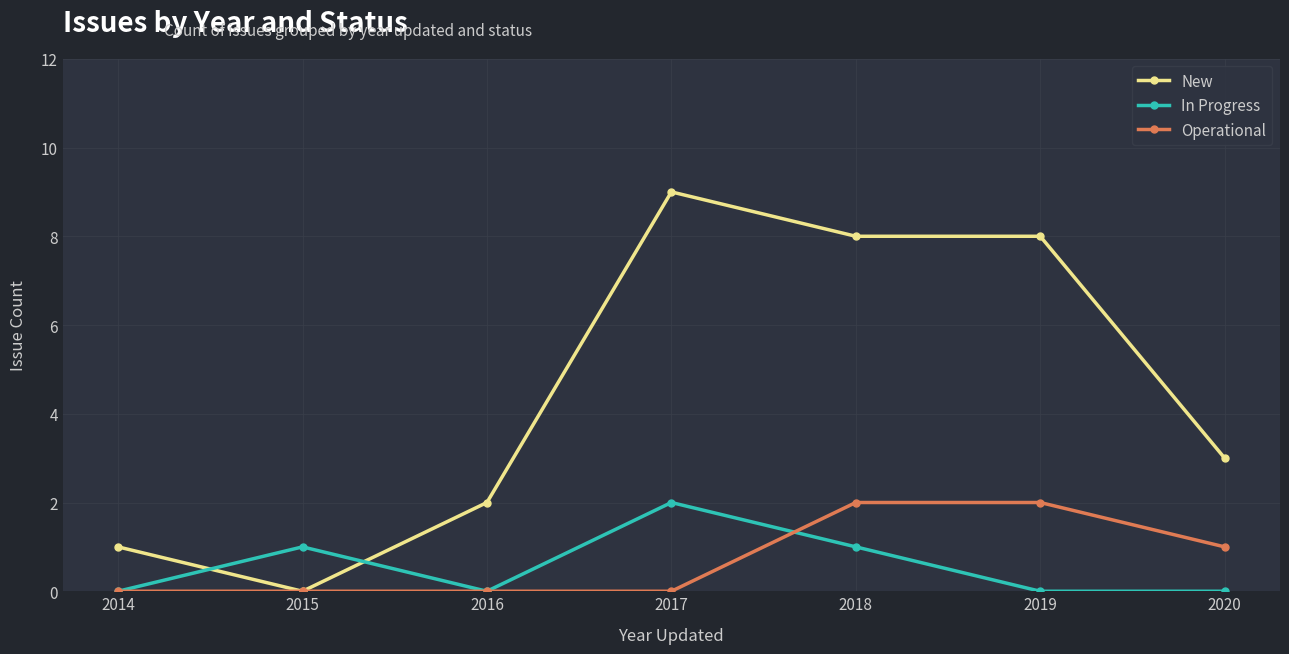

Does the chart display data point markers on the line(s)?

Yes